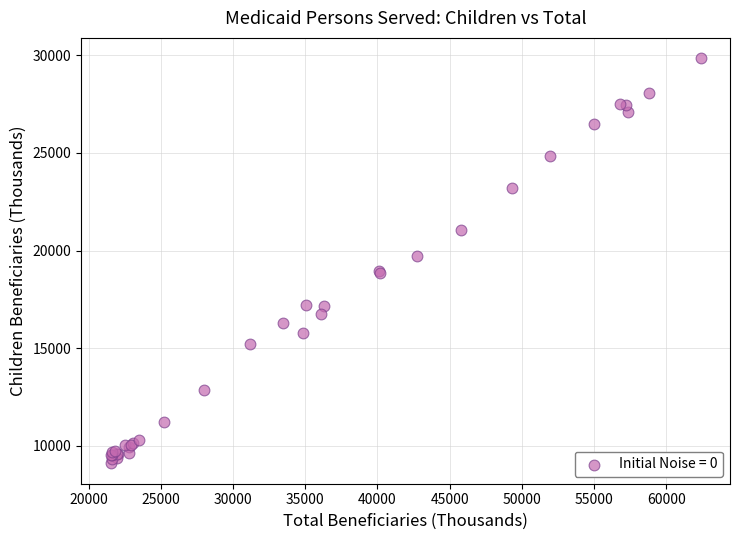

What Y value in the scatter plot is closest to 19477?

19723